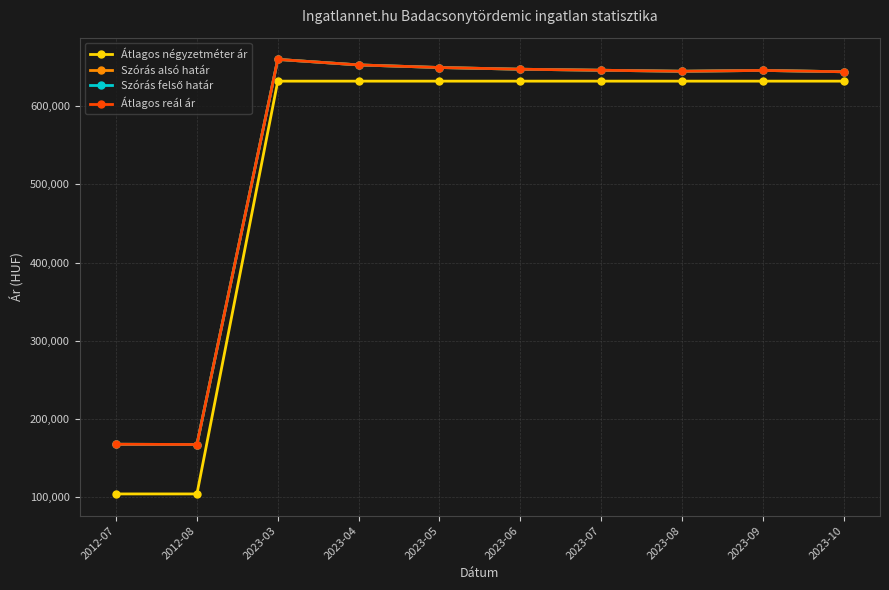

What is the label of the 1st point from the left?

2012-07